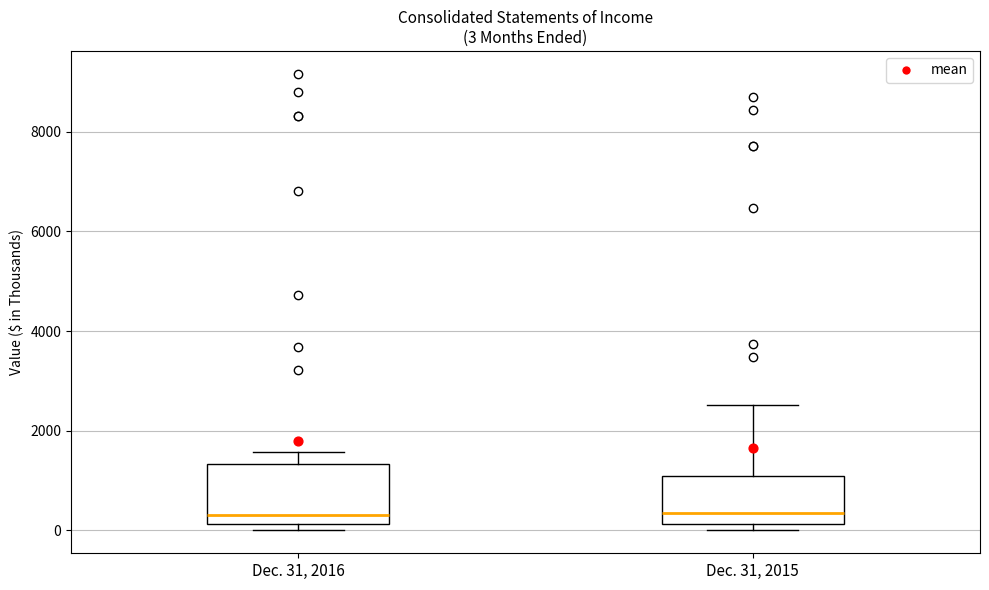

Comparing the boxes themselves (not the whiskers), which one is the tallest?

Dec. 31, 2016